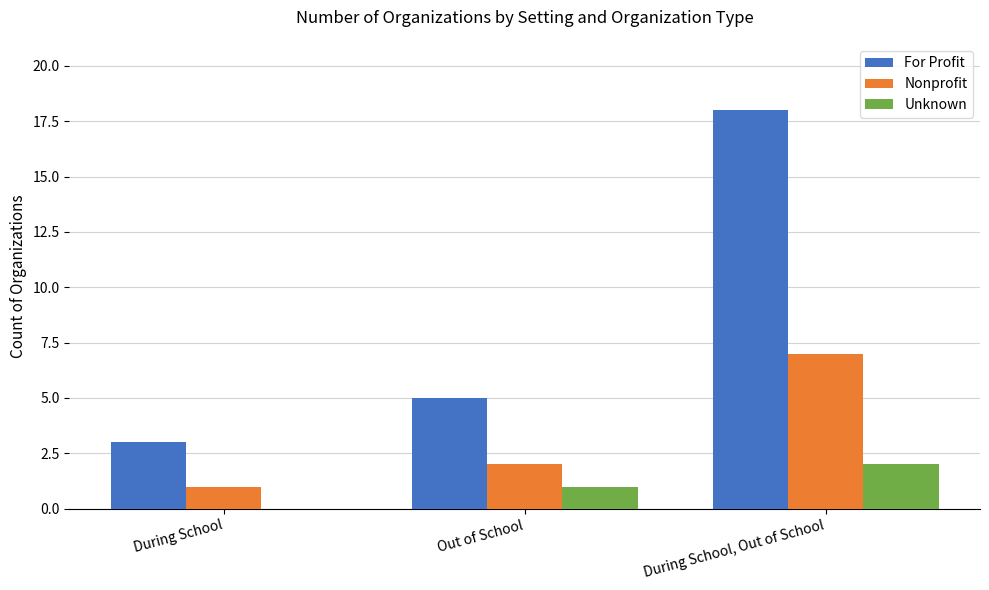

What are all the series names shown in the legend?

For Profit, Nonprofit, Unknown